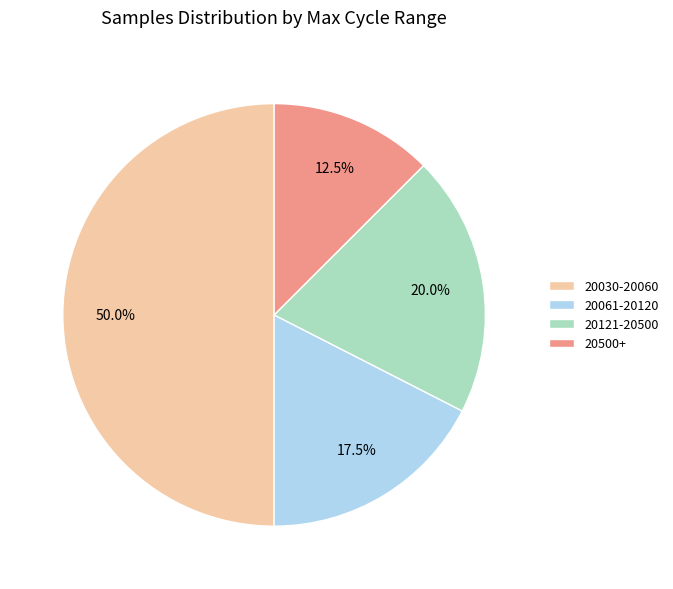

Is 20121-20500 the majority of the pie?

No